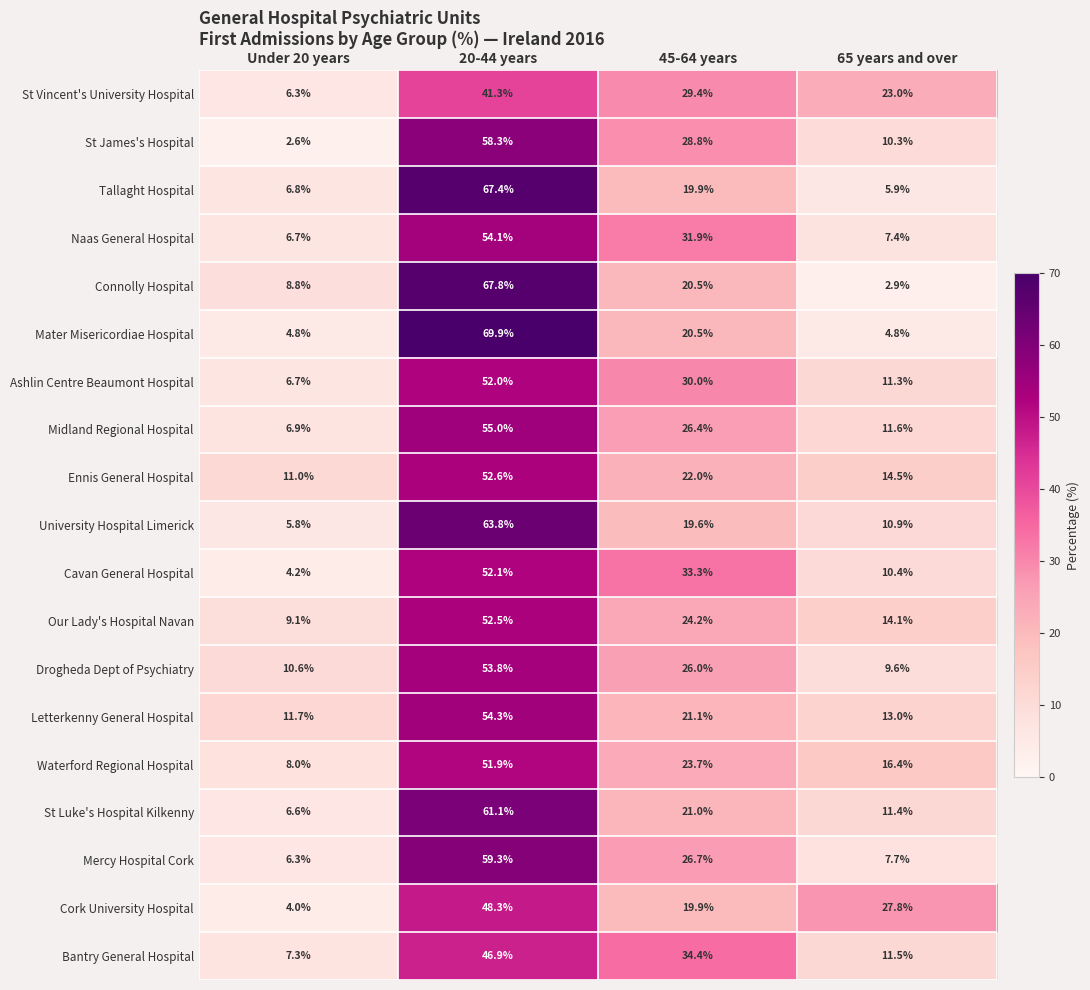

What is the total value across all series at Under 20 years?

134.2